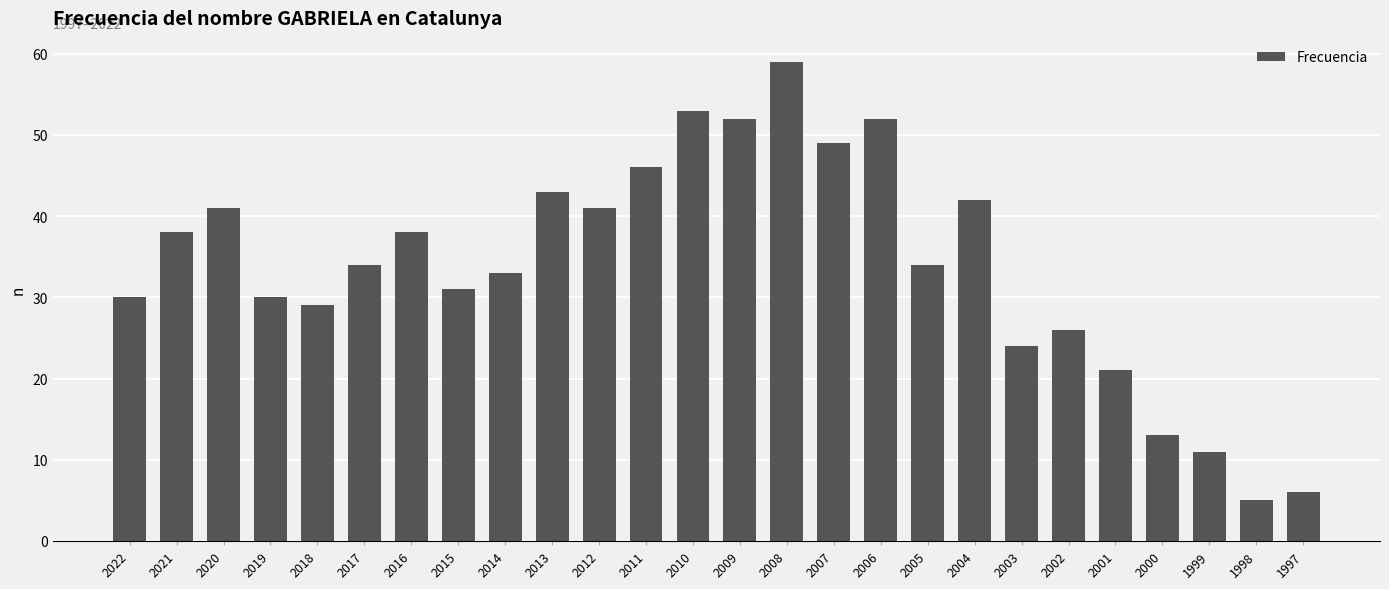

Does the chart contain any negative values?

No